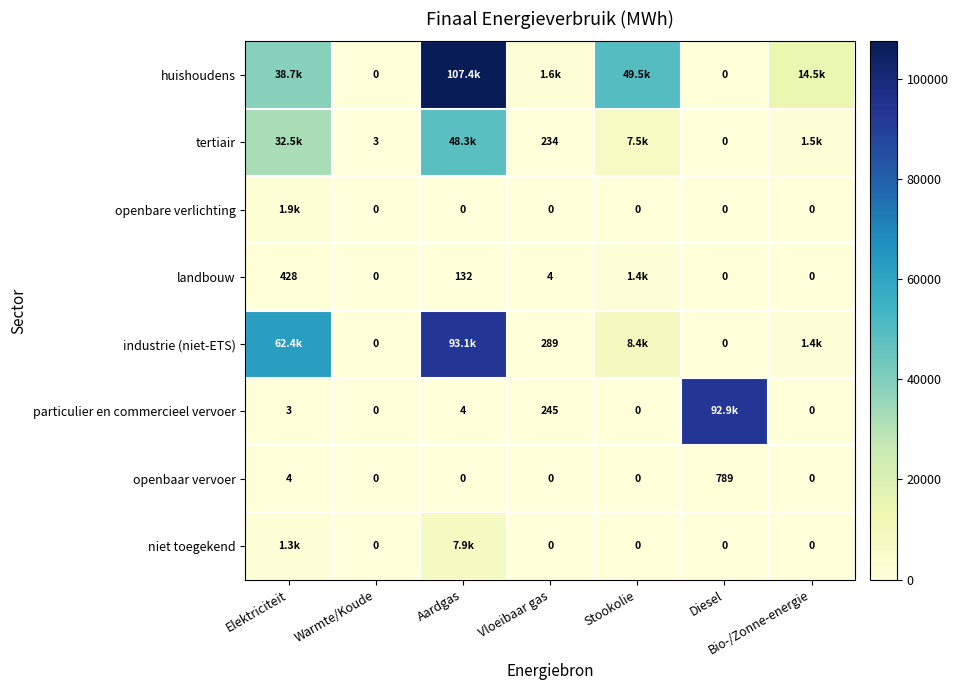

Which has a higher value, Vloeibaar gas or Warmte/Koude?

Vloeibaar gas